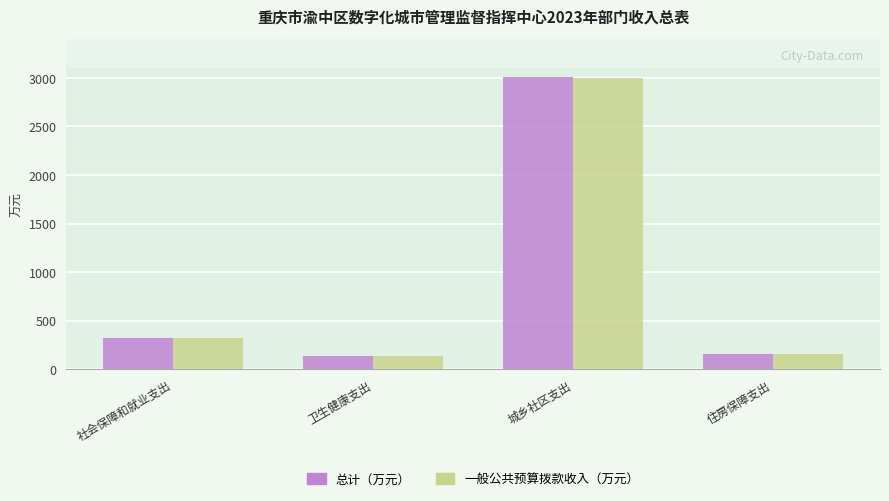

Reading left to right, extract all data points from this chart.

总计（万元）: 社会保障和就业支出=323.9	卫生健康支出=139.7	城乡社区支出=3004.7	住房保障支出=153.4
一般公共预算拨款收入（万元）: 社会保障和就业支出=323.9	卫生健康支出=139.7	城乡社区支出=3002.4	住房保障支出=153.4